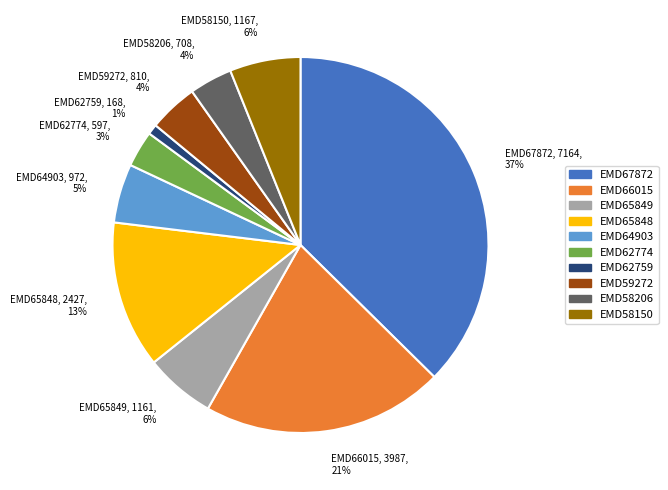

What percentage is the EMD65848 slice, to the nearest percent?

13%